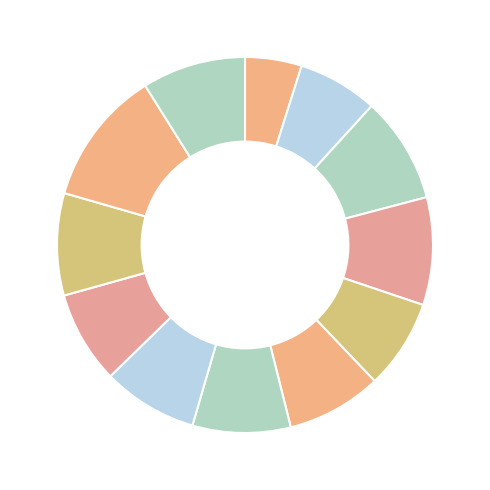

To the nearest percent, what is the average slice percentage?

8%